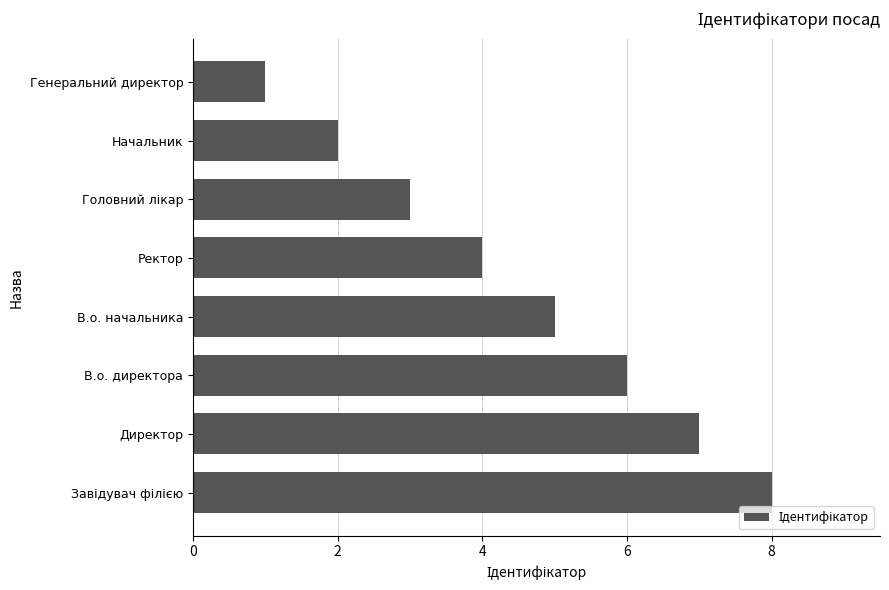

What is the sum of all values?

36